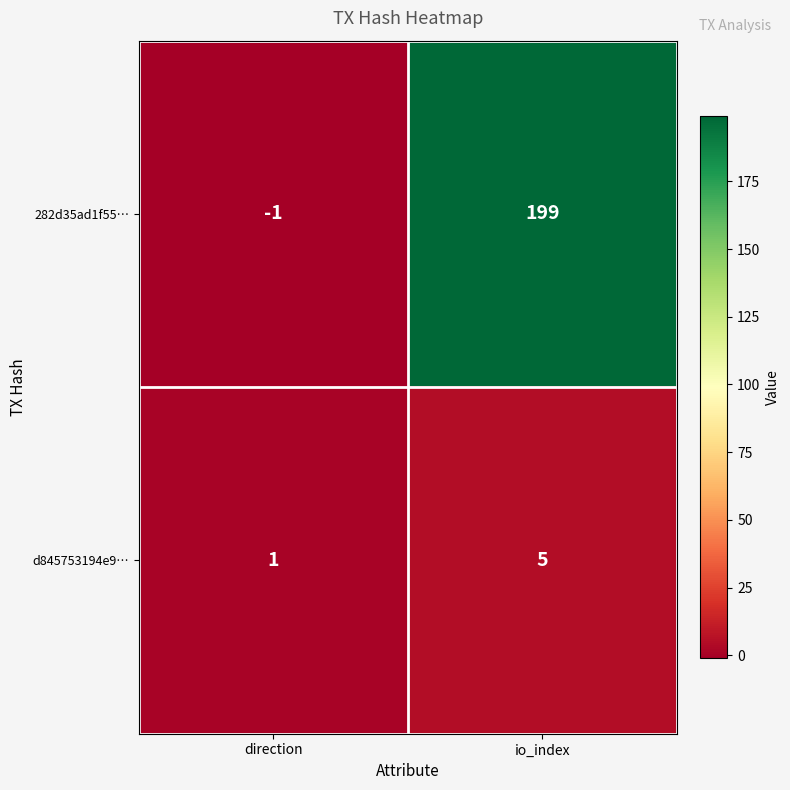

Between direction and io_index, which series saw the biggest shift?

282d35ad1f55…